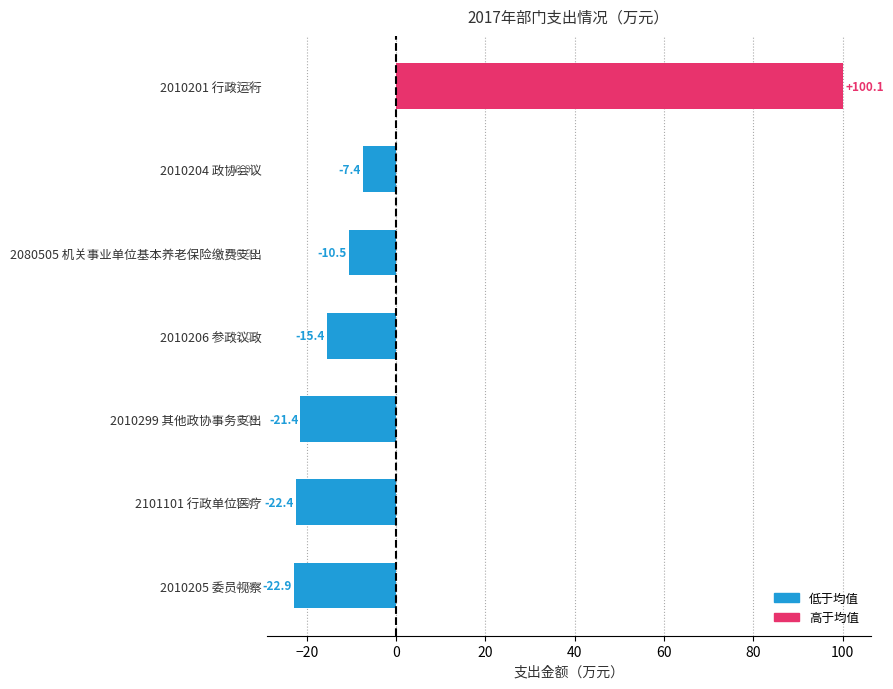

Rank the categories by value from lowest to highest.

2010205 委员视察, 2101101 行政单位医疗, 2010299 其他政协事务支出, 2010206 参政议政, 2080505 机关事业单位基本养老保险缴费支出, 2010204 政协会议, 2010201 行政运行